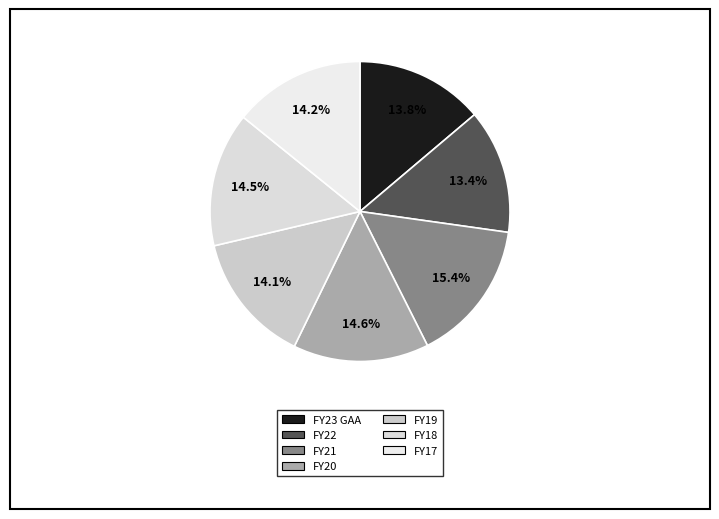

To the nearest percent, what is the difference between the FY22 and FY18 slice percentages?

1%